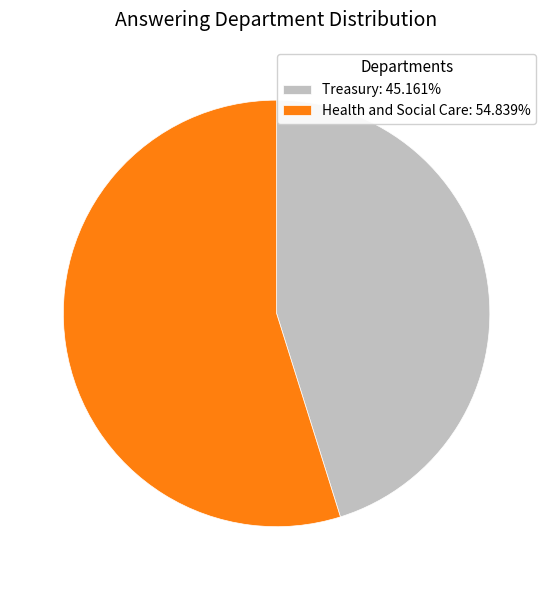

Is the sum of Treasury: 45.161% and Health and Social Care: 54.839% greater than half?

Yes